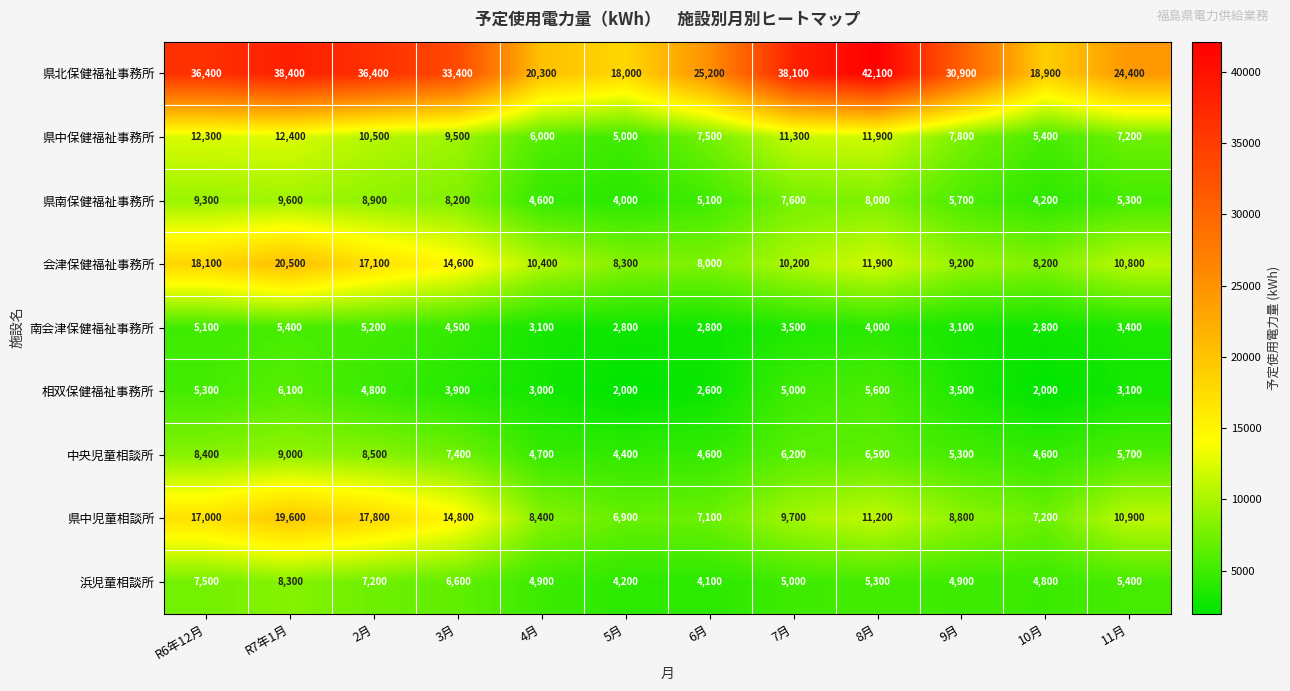

What is the highest value of the 浜児童相談所 series?

8300